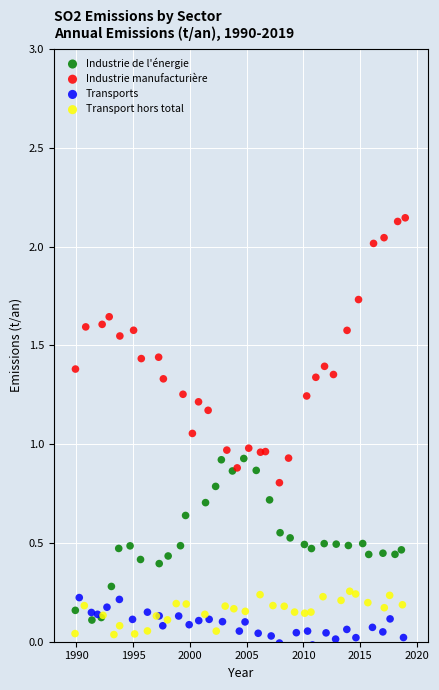

Which series contains the lowest Y value?

Transports